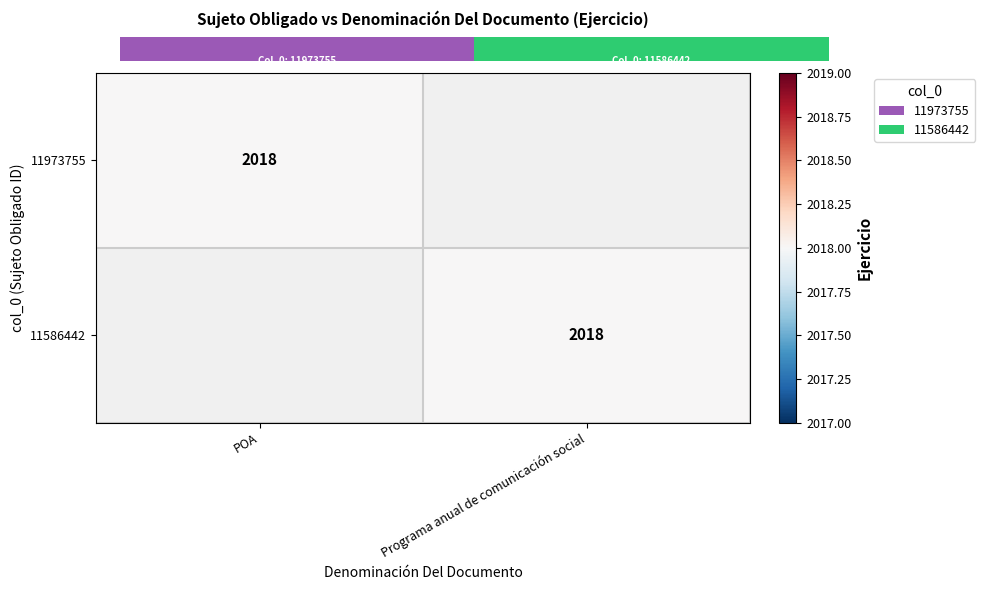

How many series are shown in this chart?

2